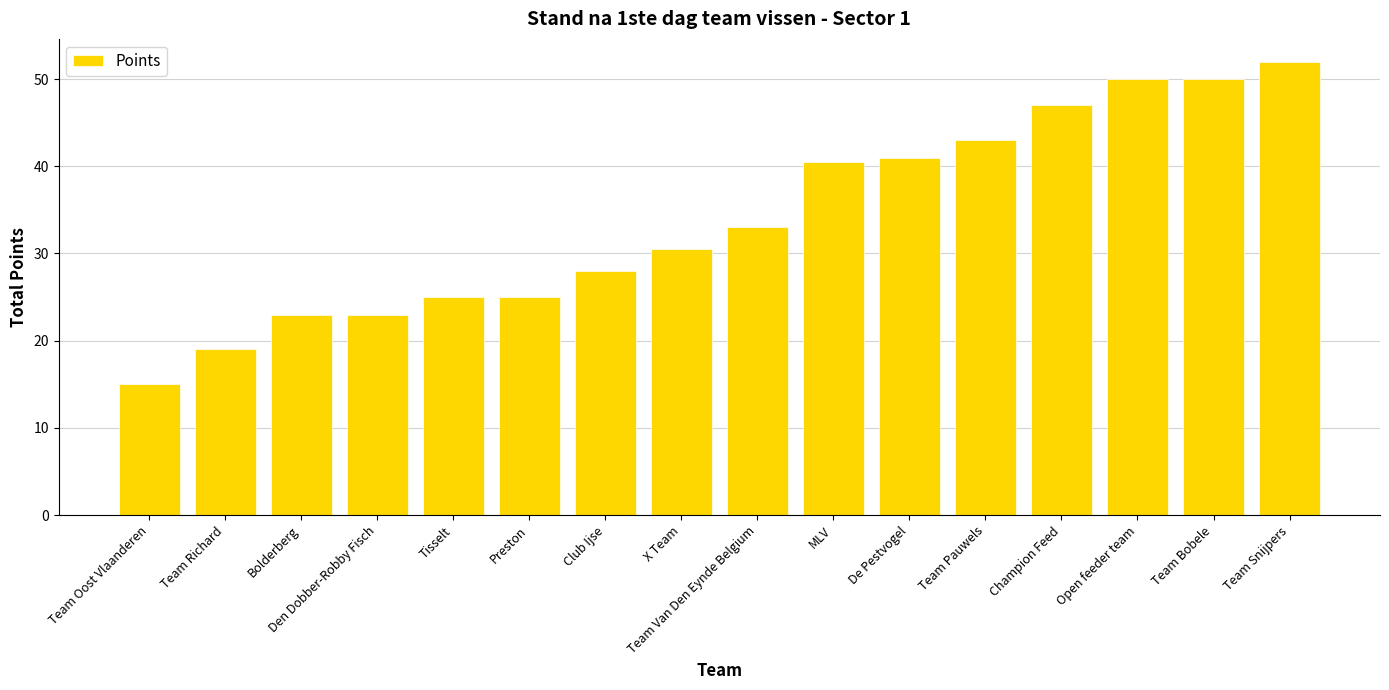

Is it true that the value at Open feeder team is 50.0?

True